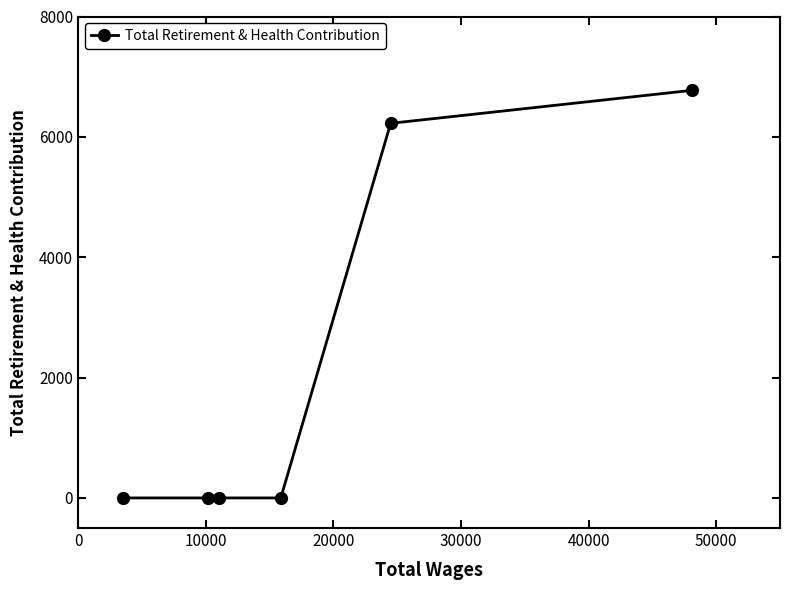

What is the maximum value shown in the chart?

6774